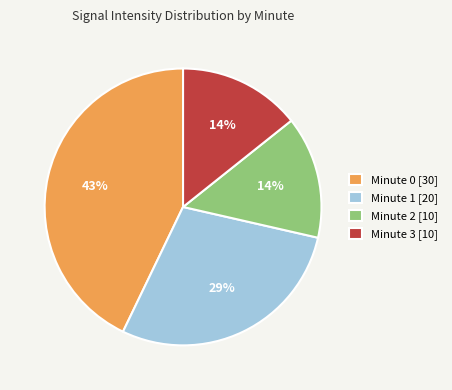

How many slices are in this pie chart?

4